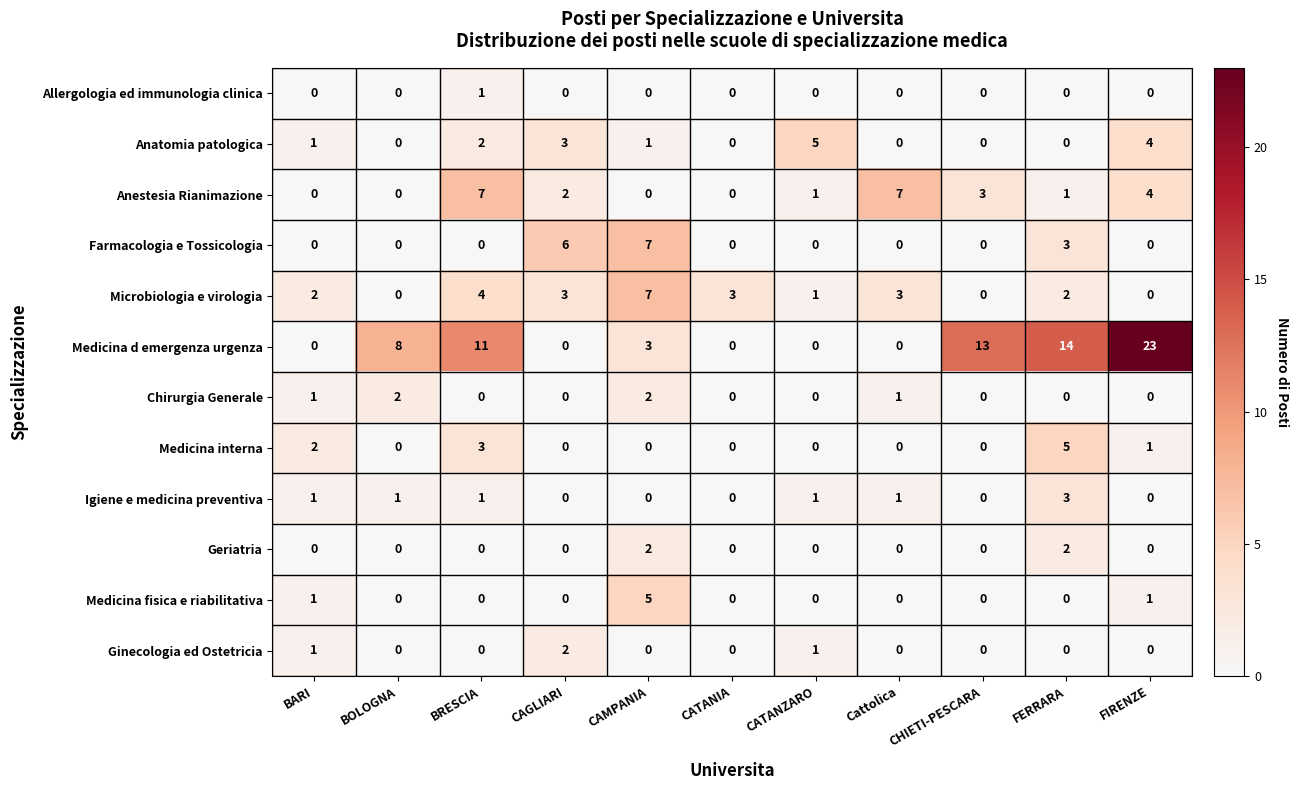

Where is Anestesia Rianimazione nearest to the value 3?

CHIETI-PESCARA